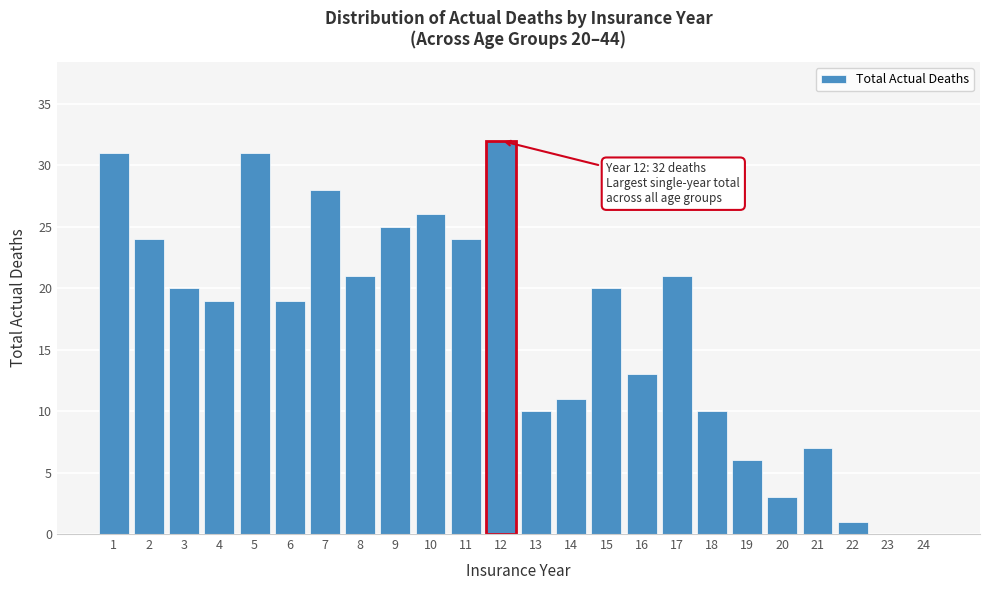

Reading left to right, what are all the values shown in this chart?

1=31	2=24	3=20	4=19	5=31	6=19	7=28	8=21	9=25	10=26	11=24	12=32	13=10	14=11	15=20	16=13	17=21	18=10	19=6	20=3	21=7	22=1	23=0	24=0